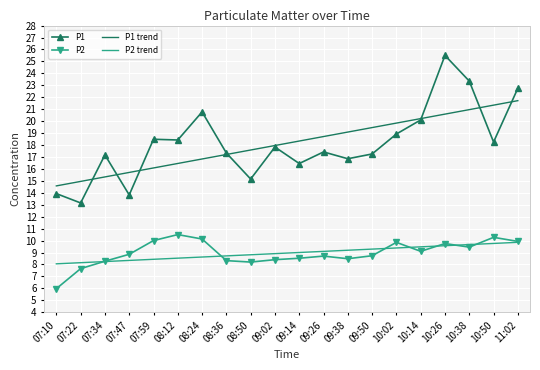

At how many categories does at least one series exceed 10?

20